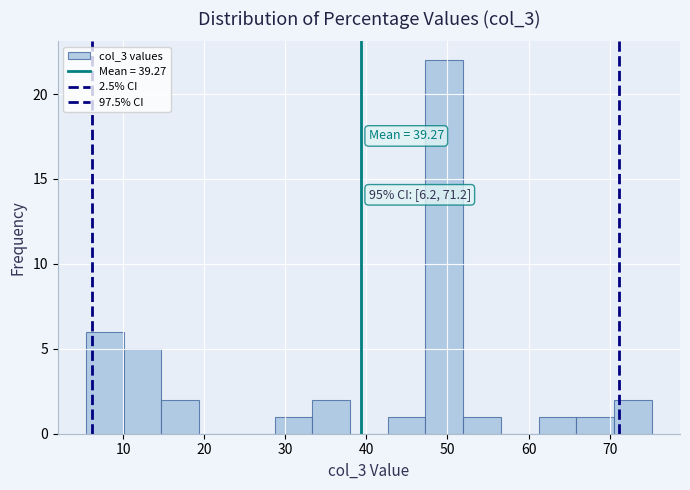

Which range on the x-axis has the tallest bar?

47 to 52